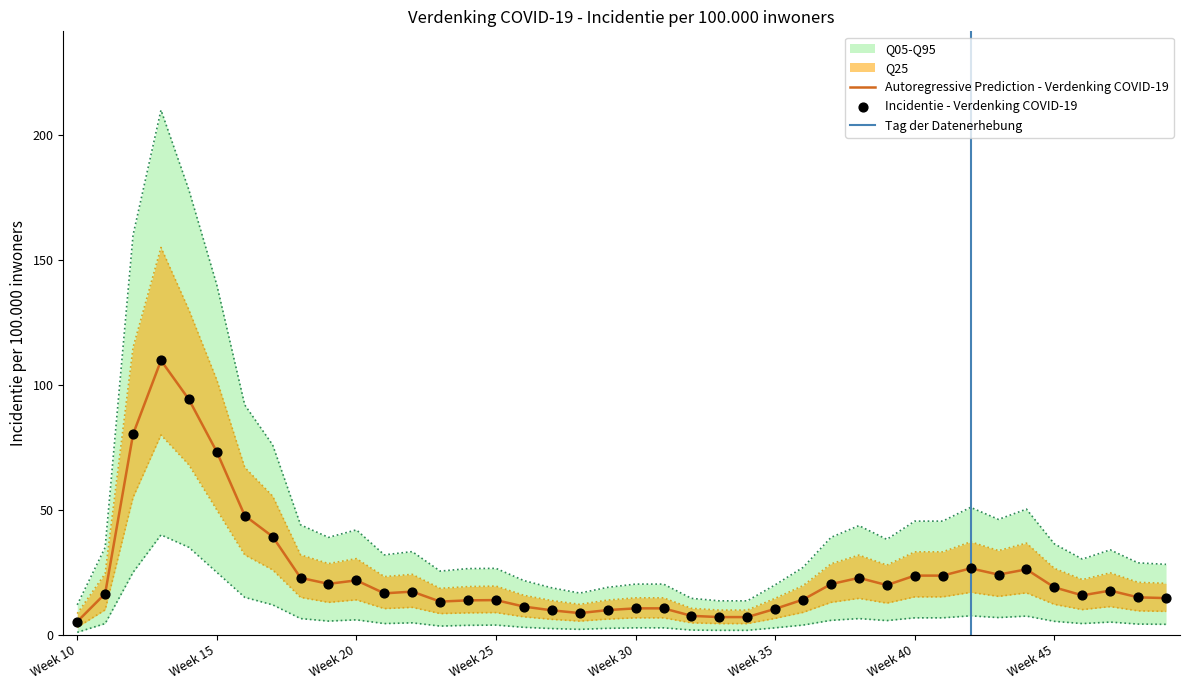

Which series has the widest spread of Y values?

Q95